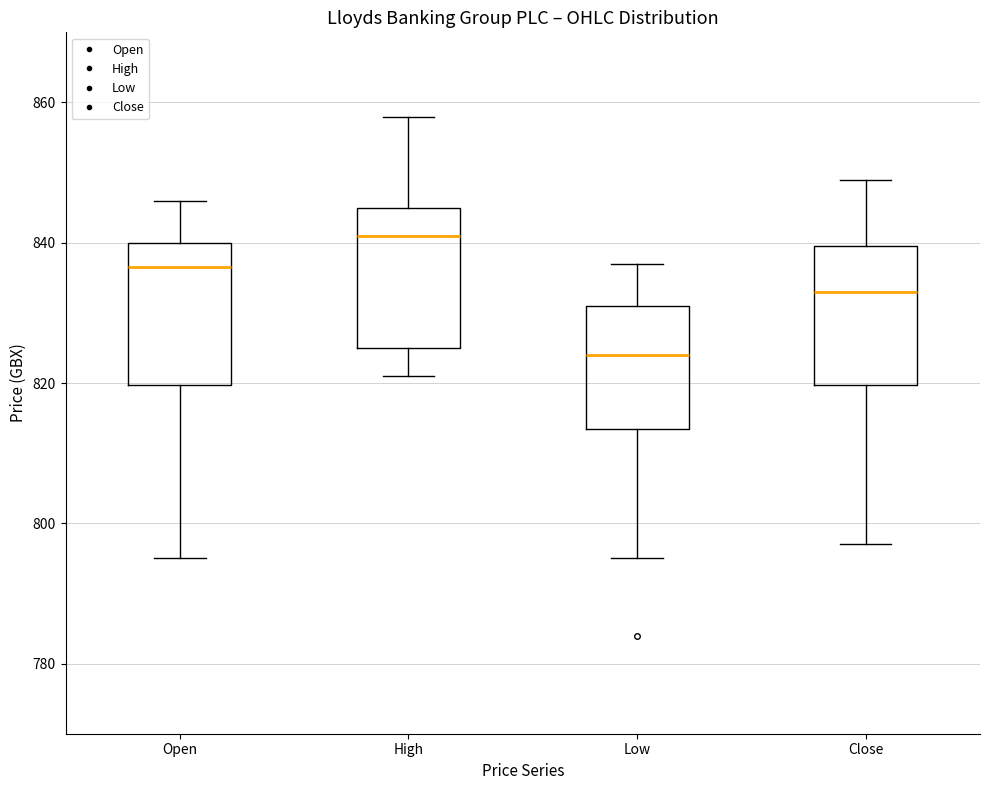

Reading left to right, transcribe this box plot: for each box, give where its median line is, the range the box spans, and where its two whiskers end, as read against the y-axis. The values are not printed on the chart, so give them approximately, as read against the axis.

Open: median 836, box 820 to 840, whiskers 796 to 846
High: median 842, box 826 to 846, whiskers 822 to 858
Low: median 824, box 814 to 832, whiskers 796 to 838
Close: median 834, box 820 to 840, whiskers 798 to 850